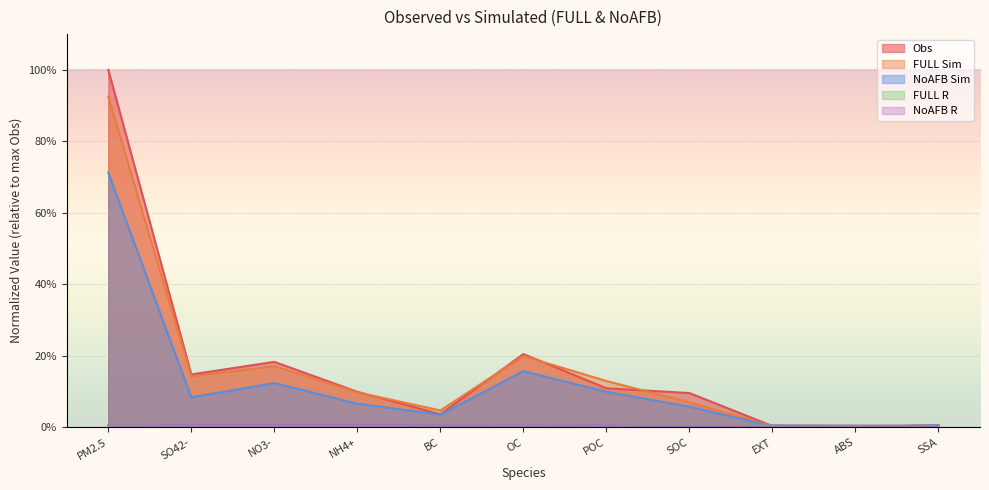

List the labels in order of FULL Sim value, largest first.

PM2.5, OC, NO3-, SO42-, POC, NH4+, SOC, BC, SSA, EXT, ABS